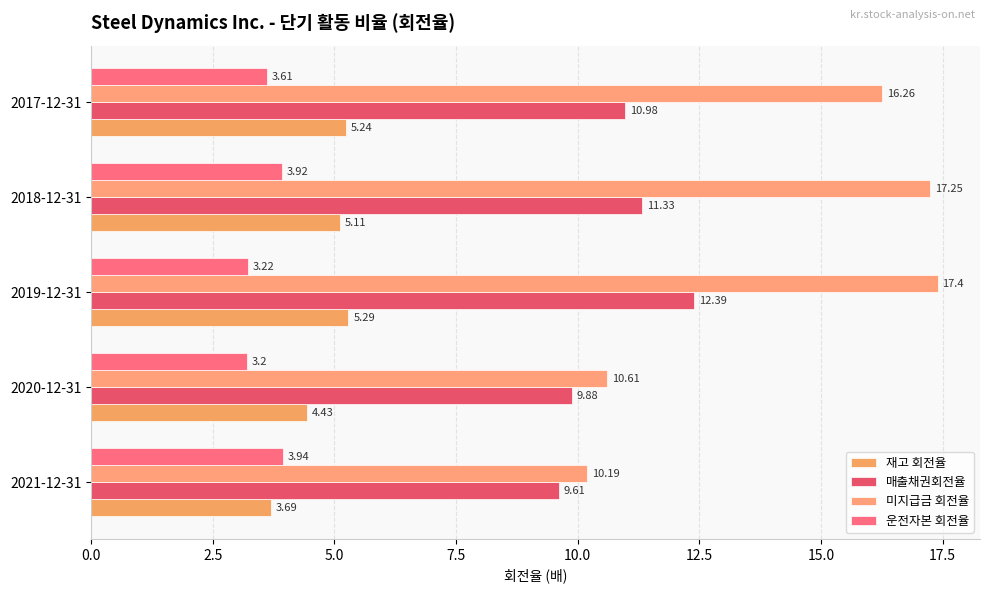

At which category is the sum across all series the highest?

2019-12-31